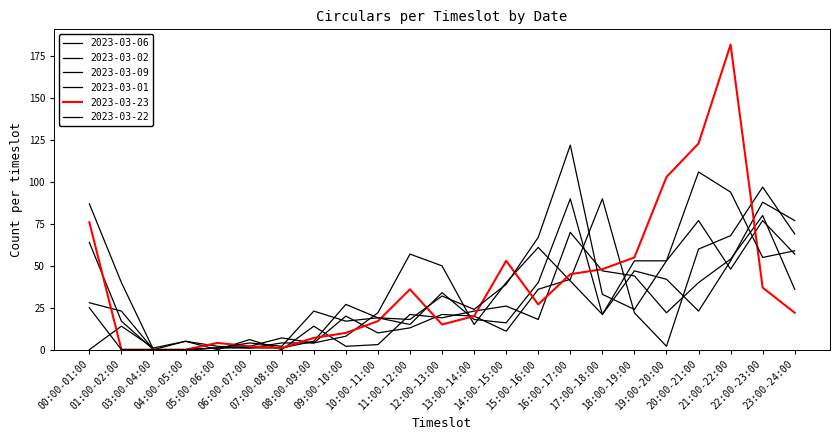

What is the difference between the highest and lowest values at 23:00-24:00?

55